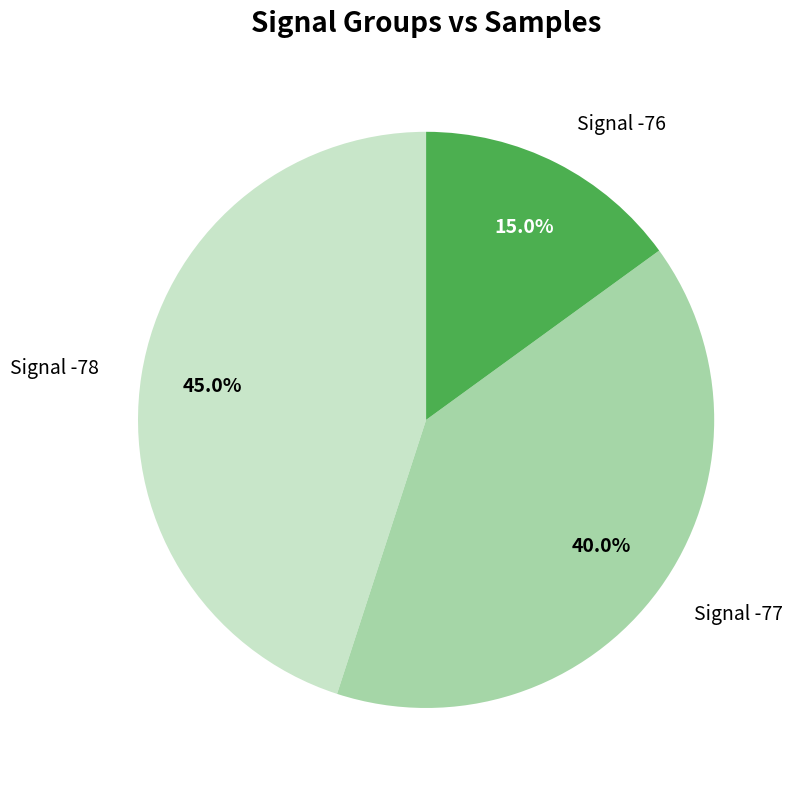

Count the number of slices in the pie.

3